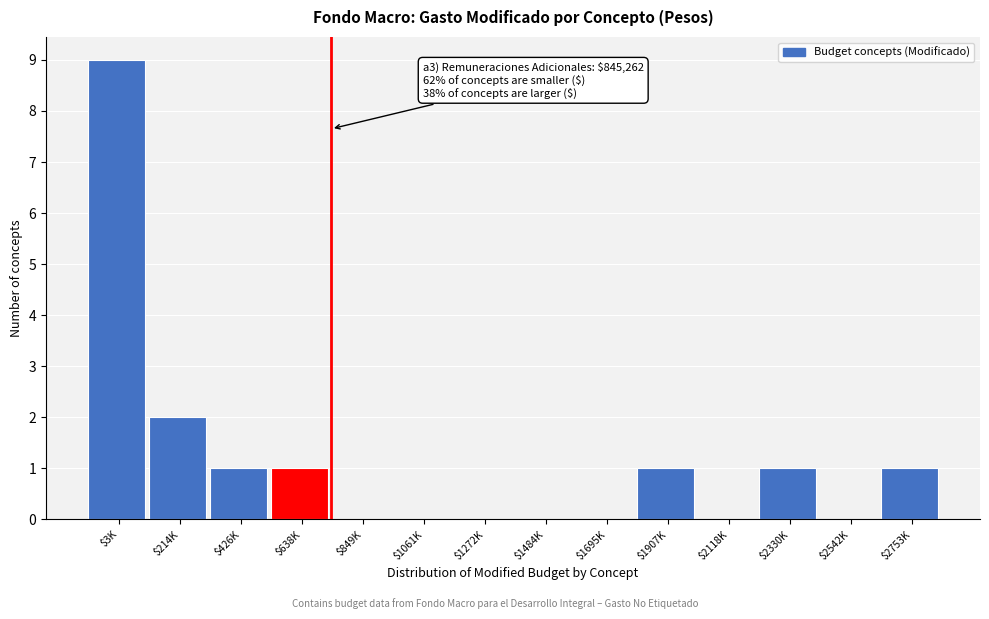

What is the sum of all values?

16